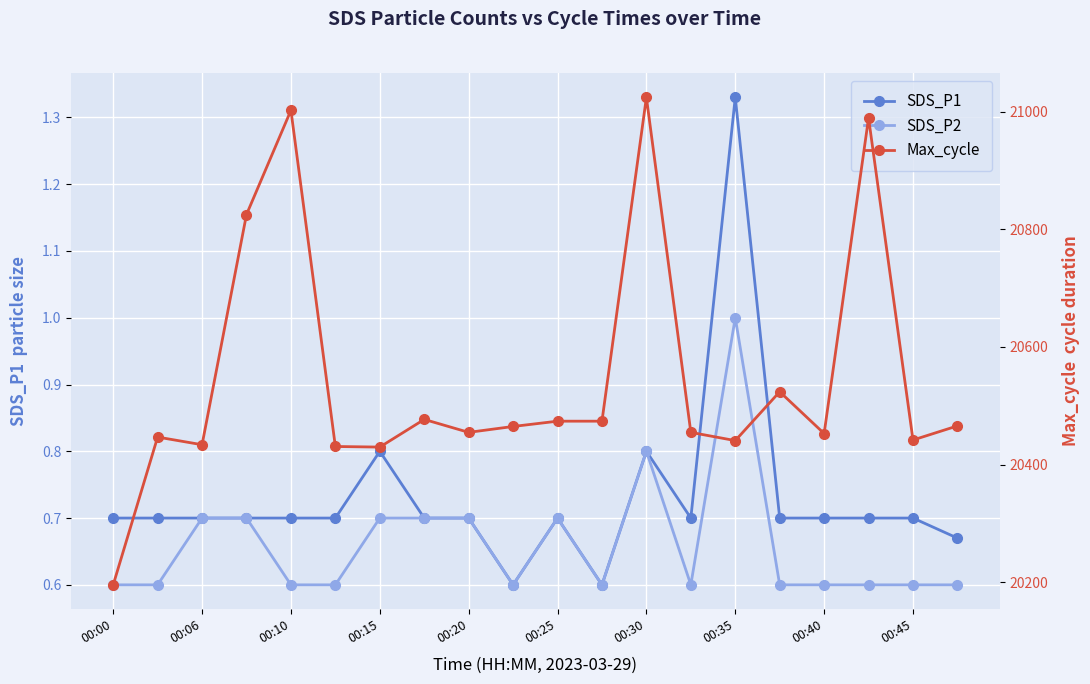

Is this an area chart (filled region under the line)?

No